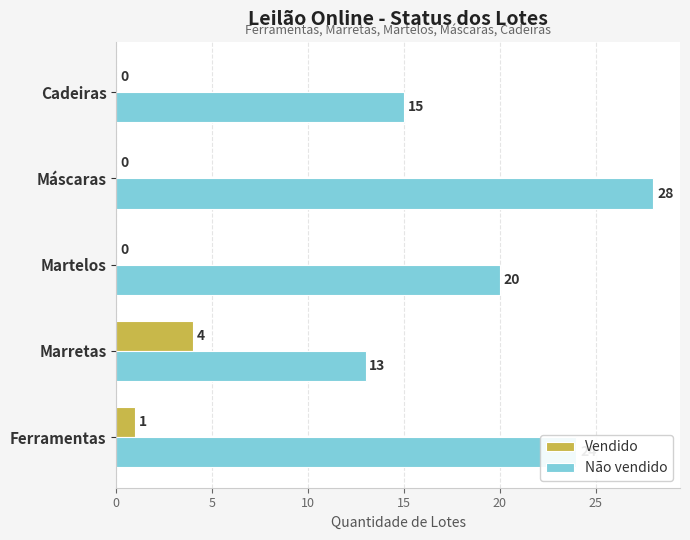

Which series has the largest total across all categories?

Não vendido